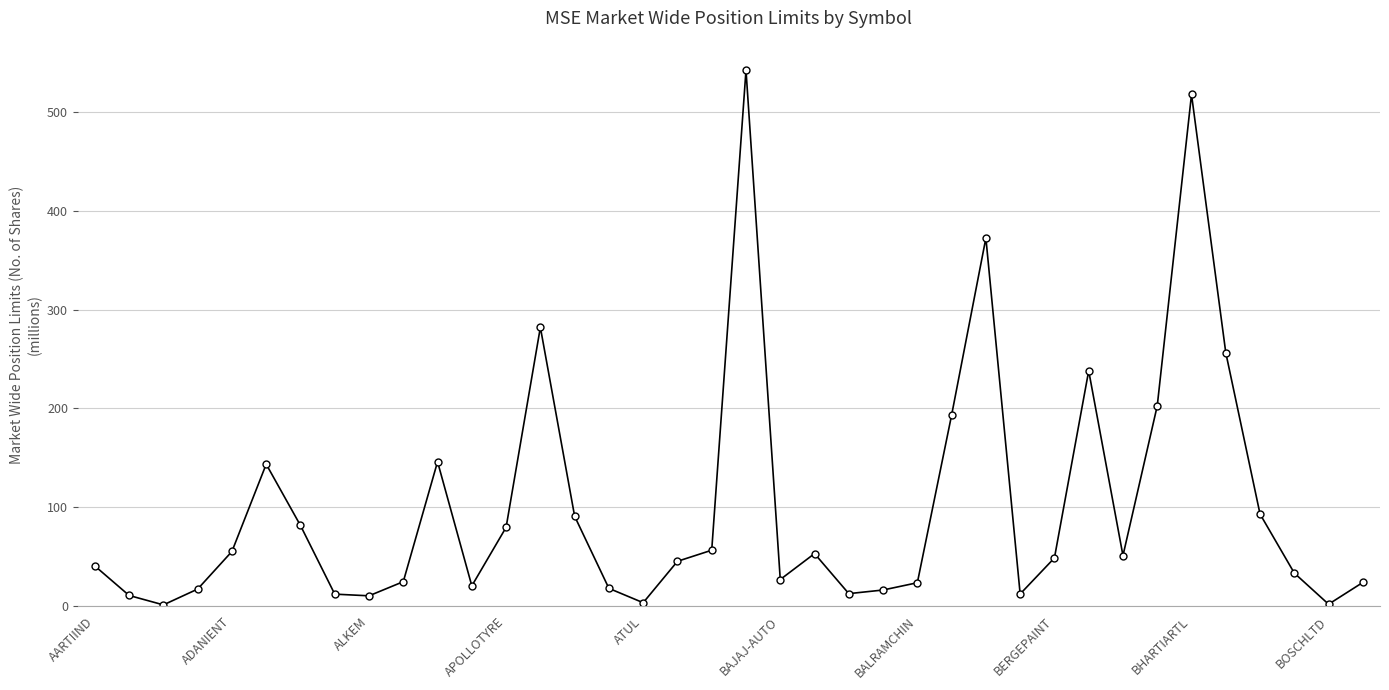

How many data points does each series have?

38